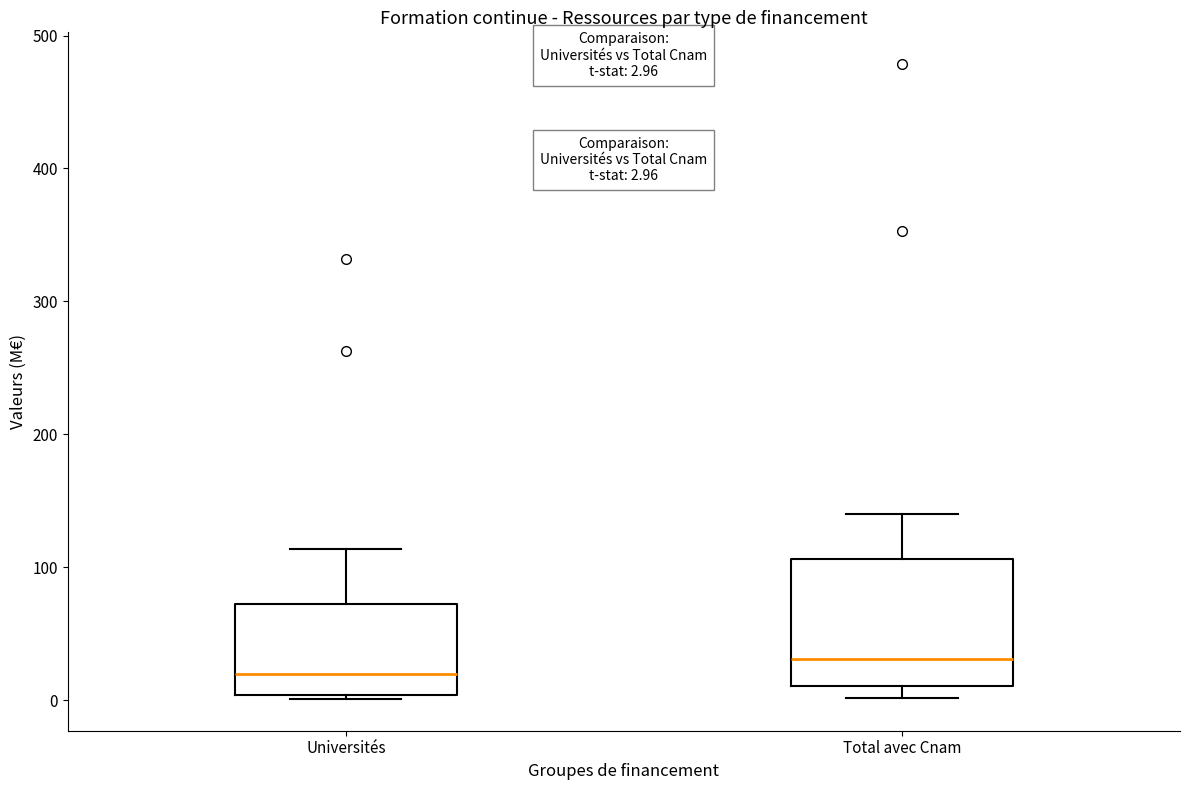

Which box's median line is the highest?

Total avec Cnam